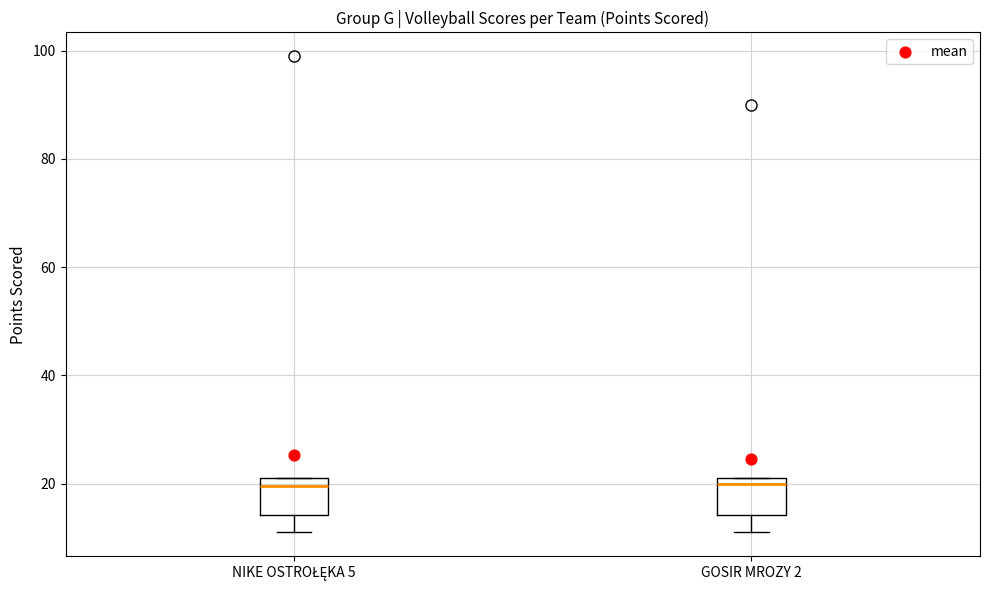

Reading left to right, transcribe this box plot: for each box, give where its median line is, the range the box spans, and where its two whiskers end, as read against the y-axis. The values are not printed on the chart, so give them approximately, as read against the axis.

NIKE OSTROŁĘKA 5: median 20, box 14 to 22, whiskers 12 to 22
GOSIR MROZY 2: median 20, box 14 to 22, whiskers 12 to 22